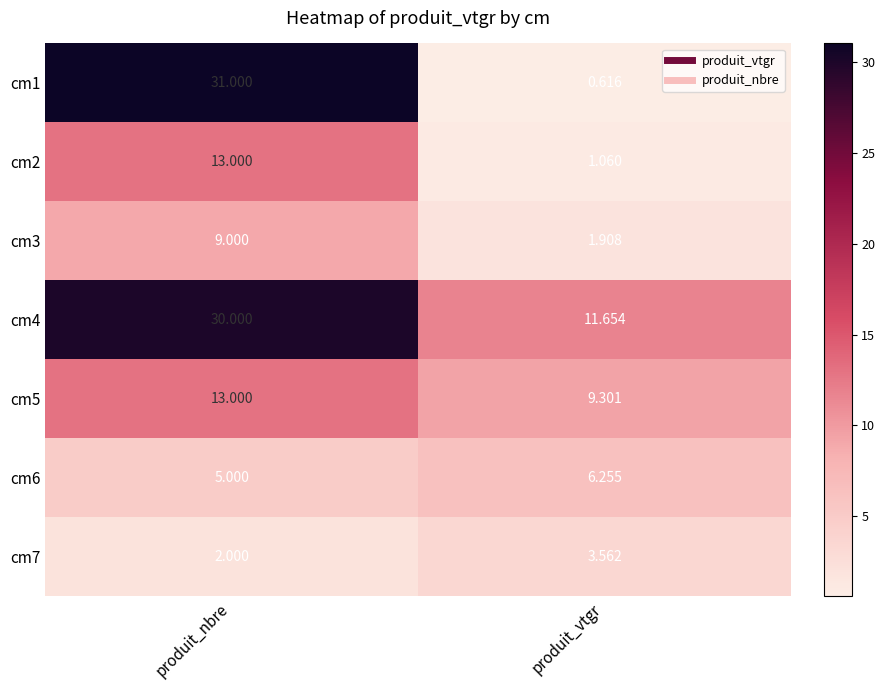

At how many categories does at least one series exceed 1?

2